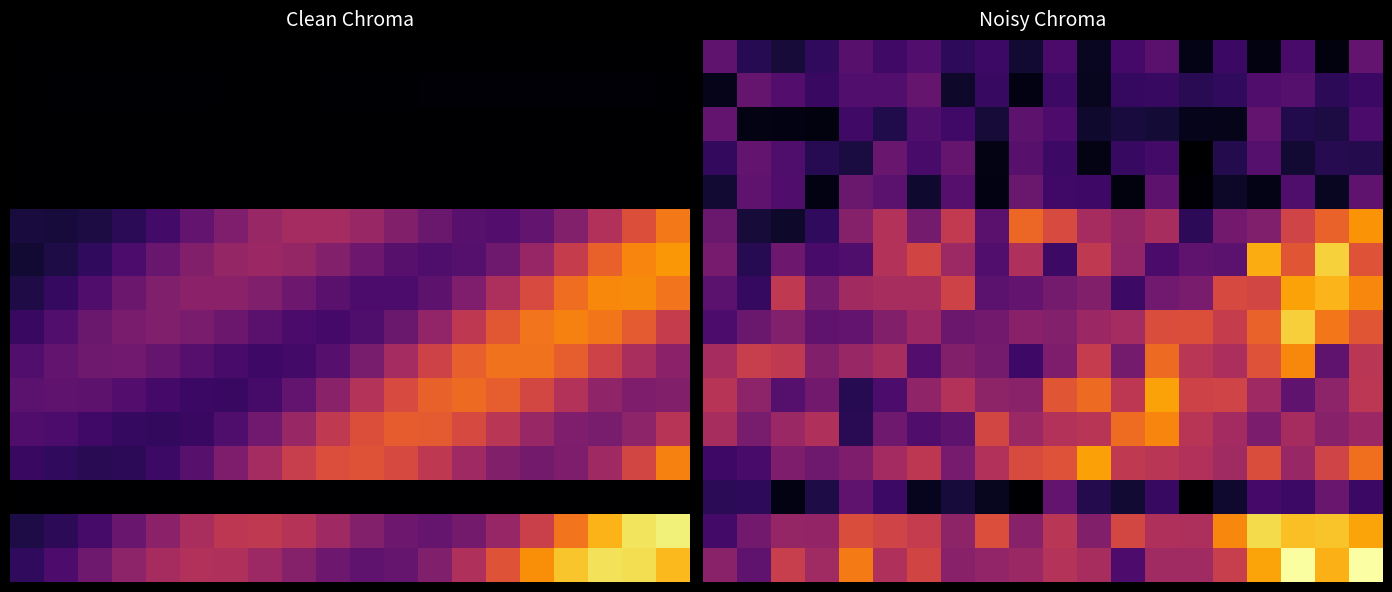

Which label corresponds to the largest value in the chart?

19